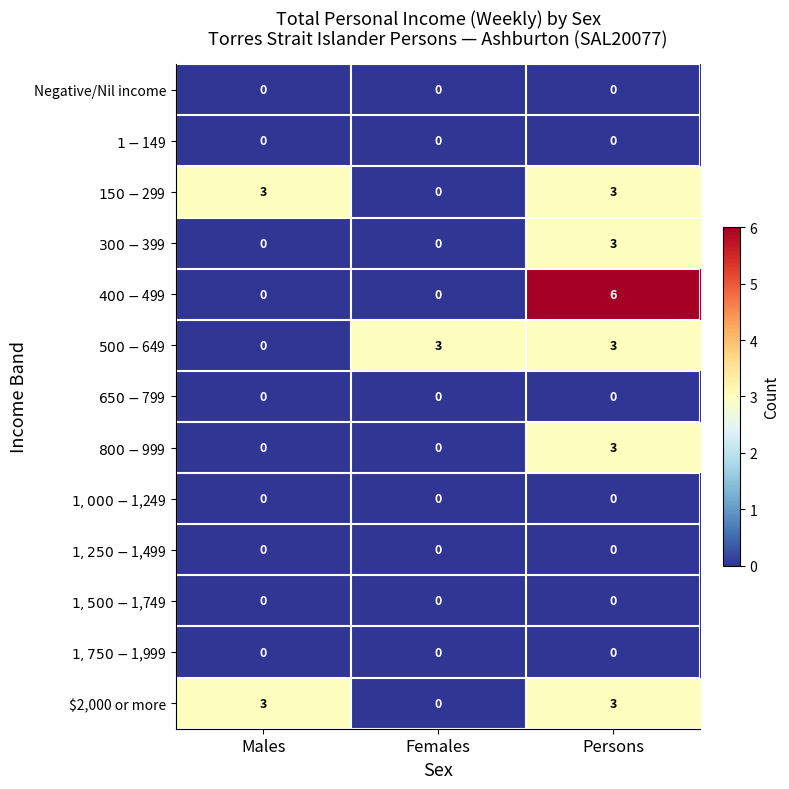

What is the total value across all series at Persons?

21